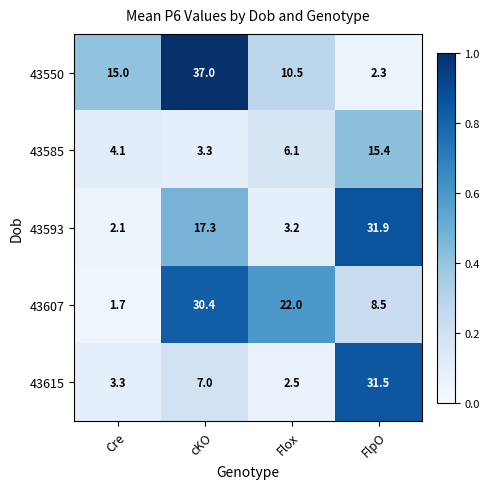

What is the spread (max minus min) of values at FlpO?

29.6